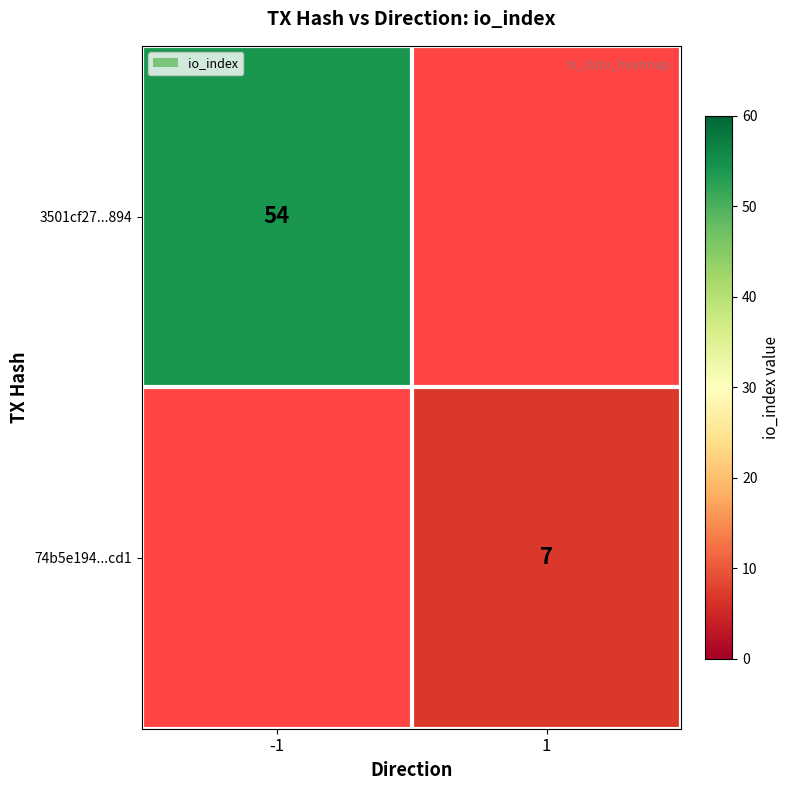

The value of 3501cf27...894 at -1 is 54. True or false?

True